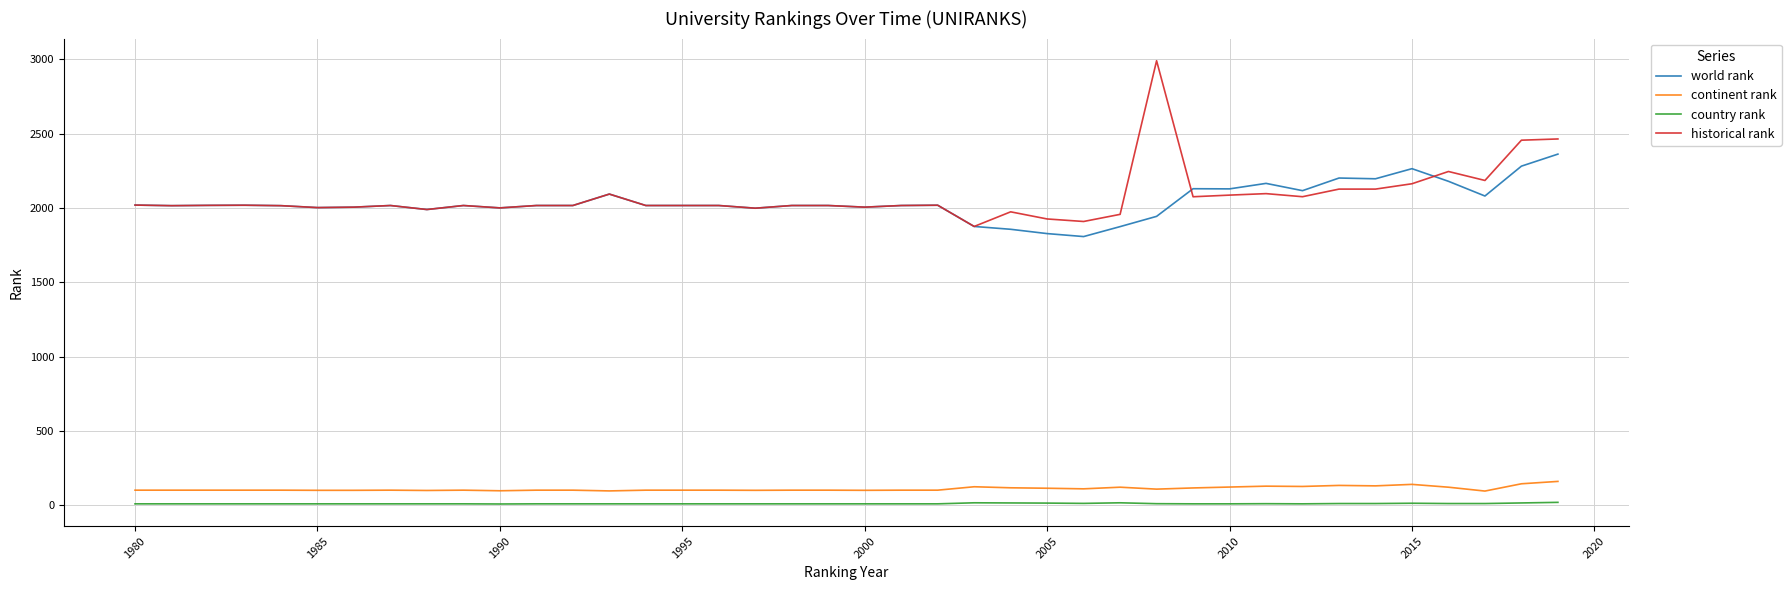

Rank the series by their maximum value, from lowest to highest.

country rank, continent rank, world rank, historical rank